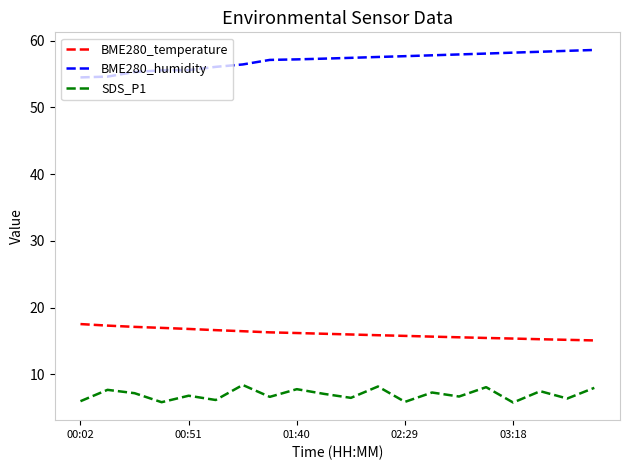

What is the smallest value displayed?

5.8